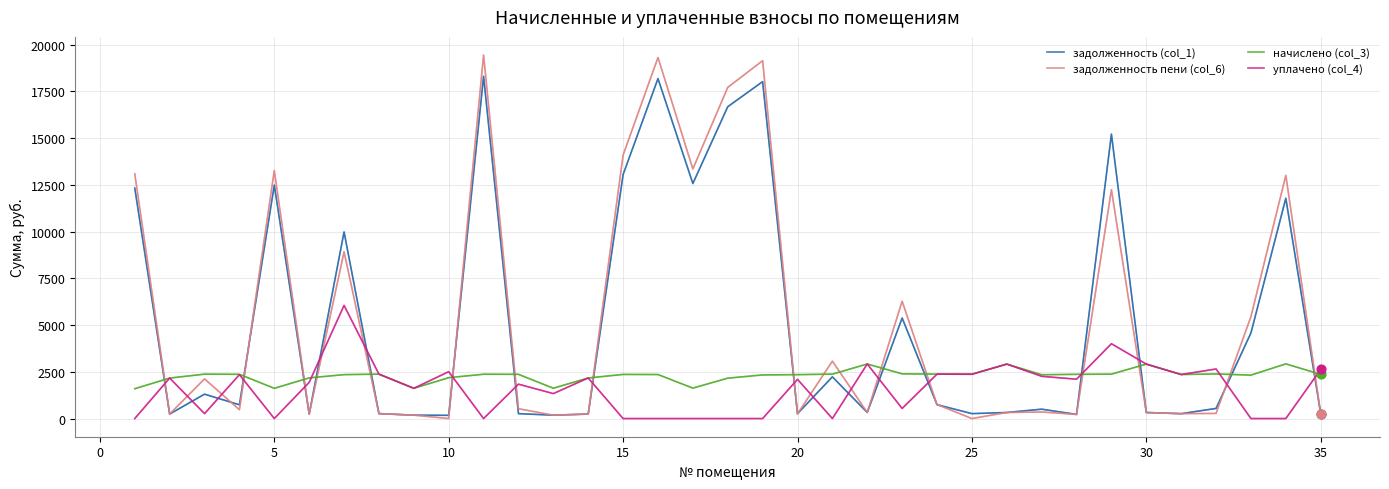

Rank the series by their maximum value, from highest to lowest.

задолженность пени (col_6), задолженность (col_1), уплачено (col_4), начислено (col_3)